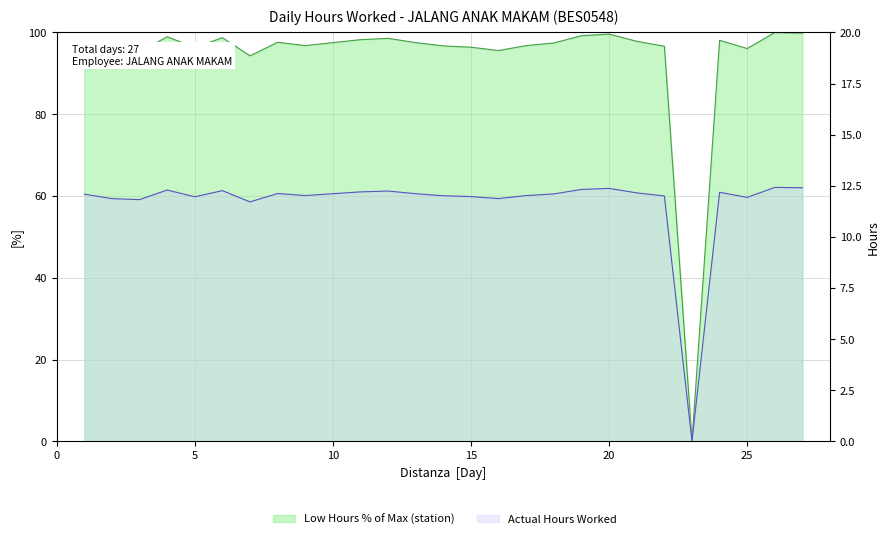

What is the value of the 7th point from the left?

94.3